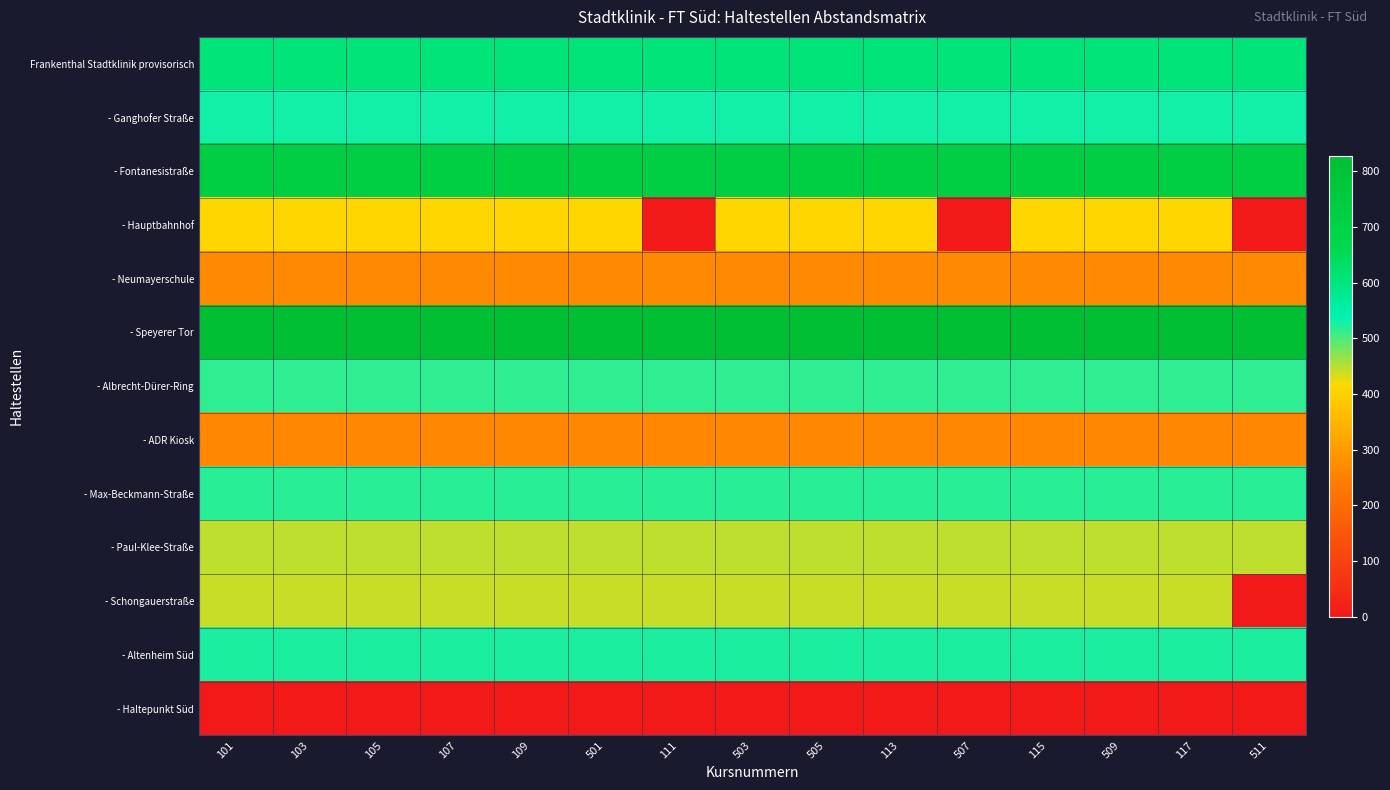

Between 503 and 507, which series saw the biggest shift?

- Hauptbahnhof